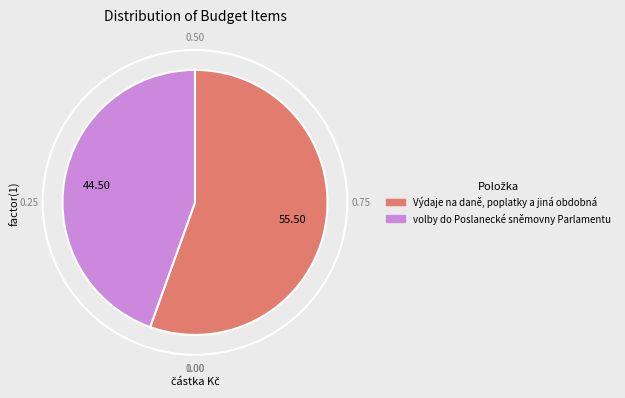

Between Výdaje na daně, poplatky a jiná obdobná and volby do Poslanecké sněmovny Parlamentu, which is larger?

Výdaje na daně, poplatky a jiná obdobná